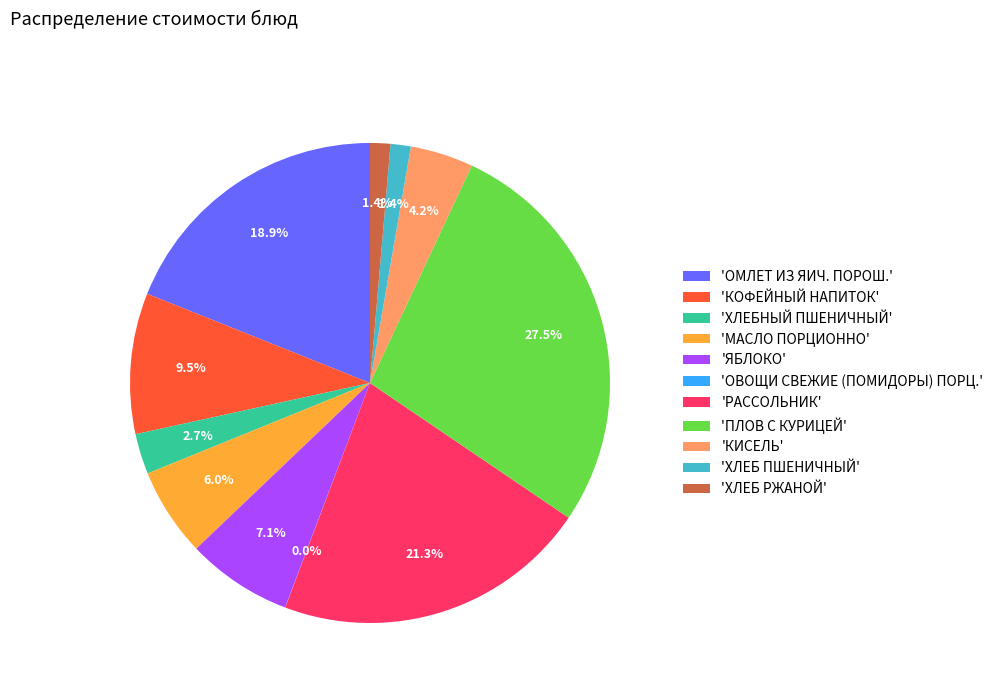

Is there a majority slice in this chart?

No